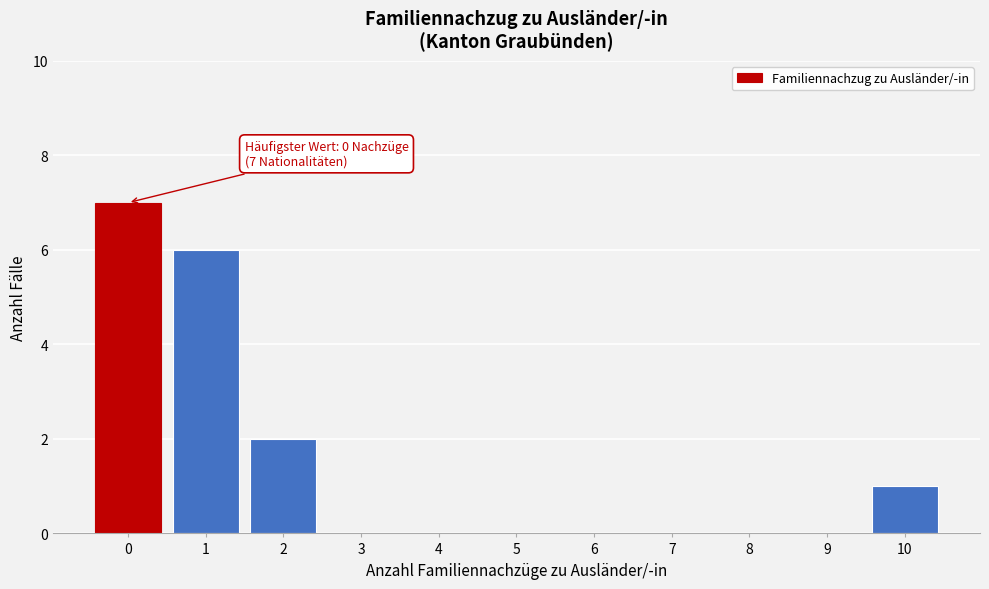

Over which range of the x-axis is the bar tallest?

-0.5 to 0.5